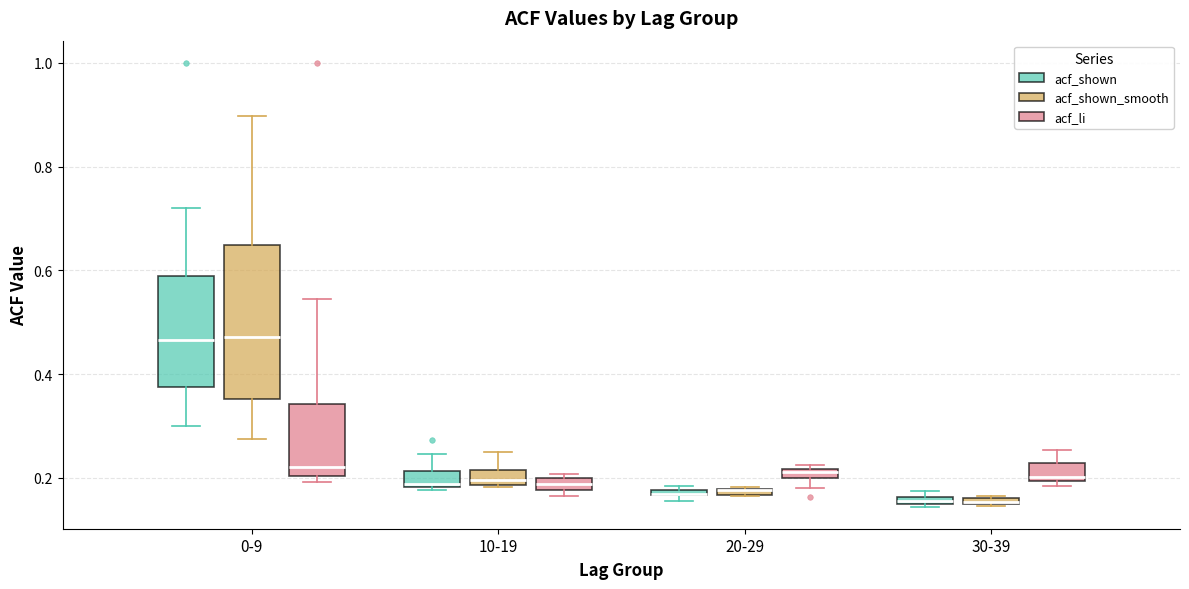

Comparing the boxes themselves (not the whiskers), which one is the tallest?

0-9 (acf_shown_smooth)